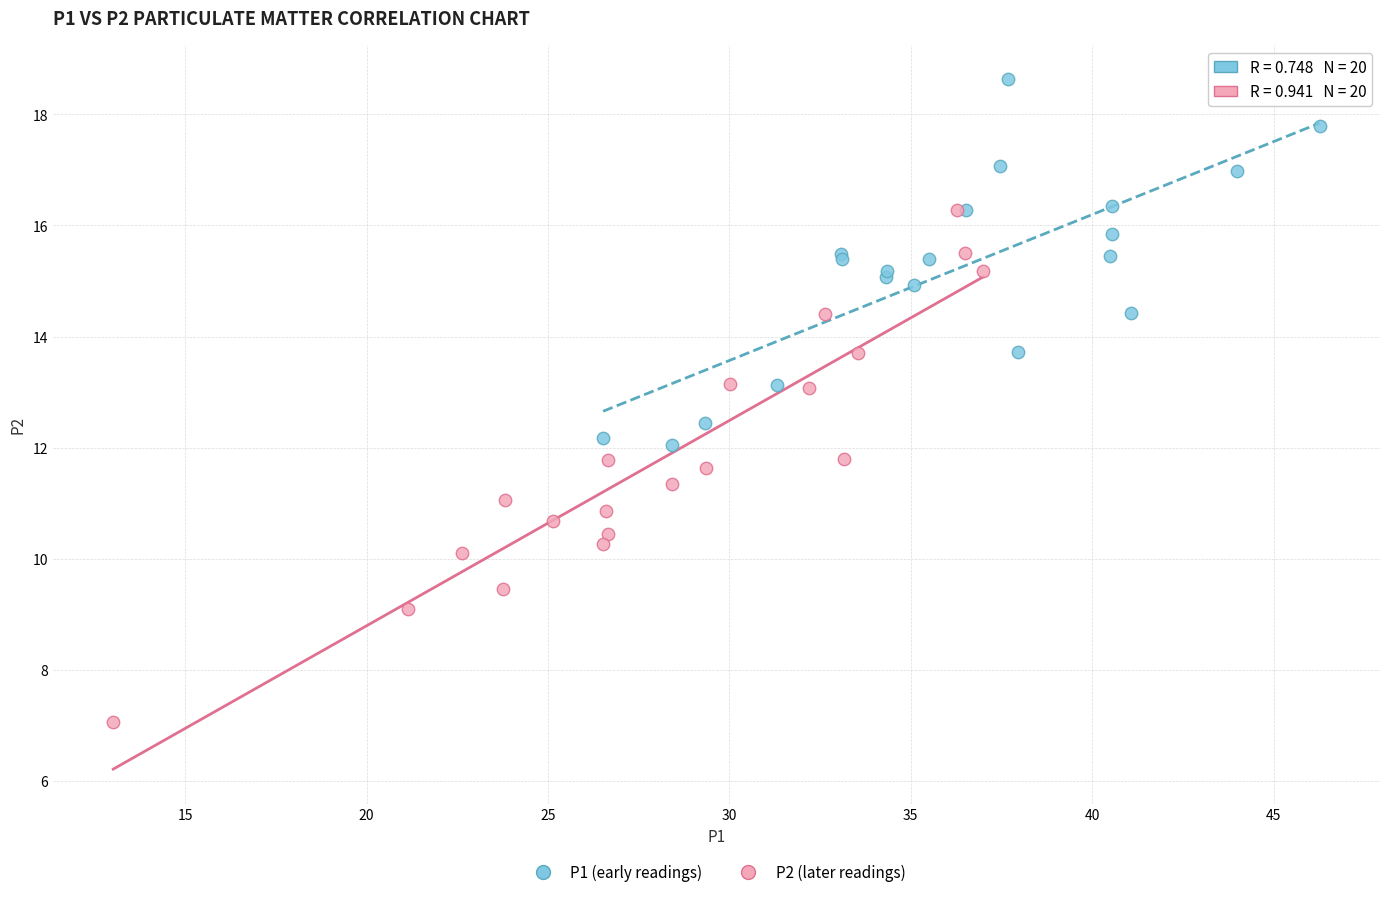

Which series reaches the minimum Y coordinate?

P2 (later readings)